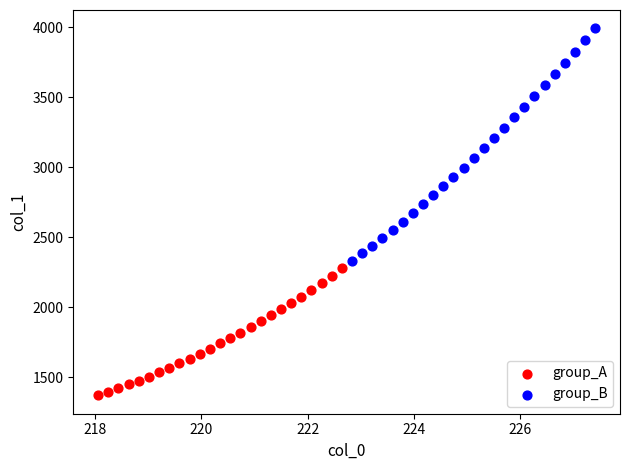

Which series reaches the maximum Y coordinate?

group_B